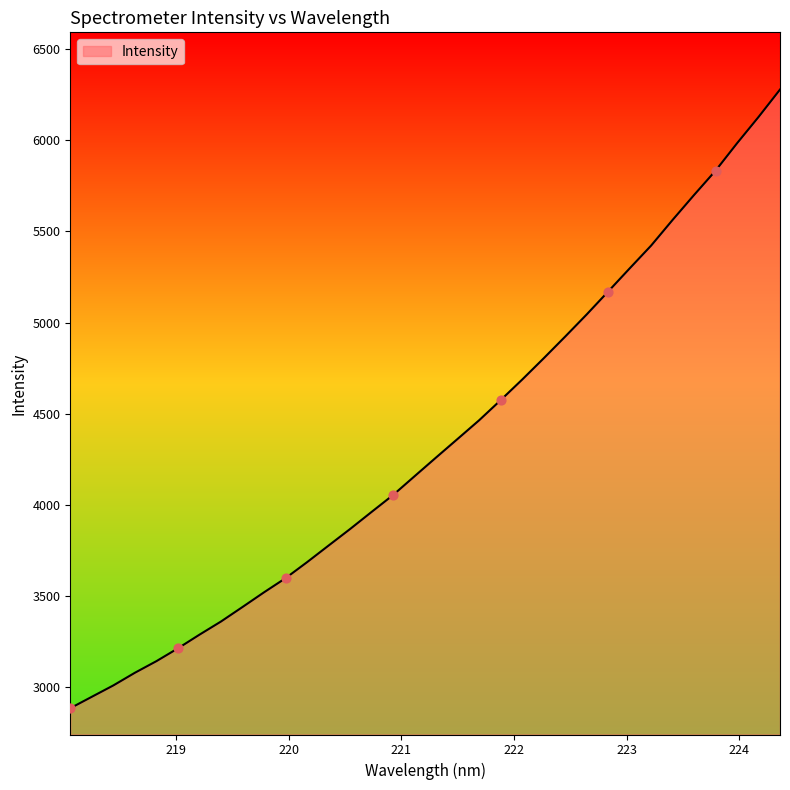

What is the difference between the maximum and minimum values?

3393.4